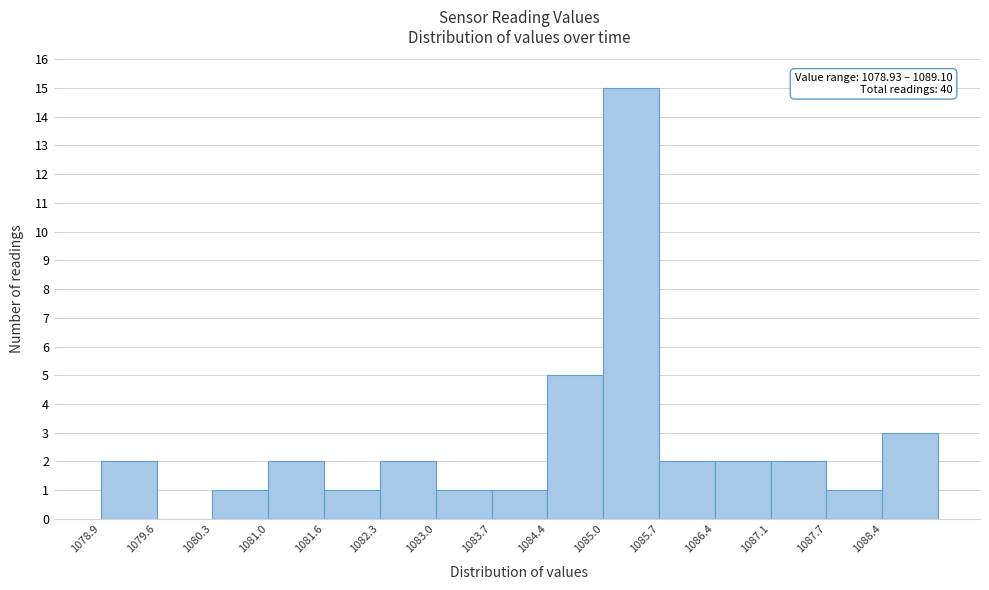

Over which range of the x-axis is the bar tallest?

1085.0 to 1085.7